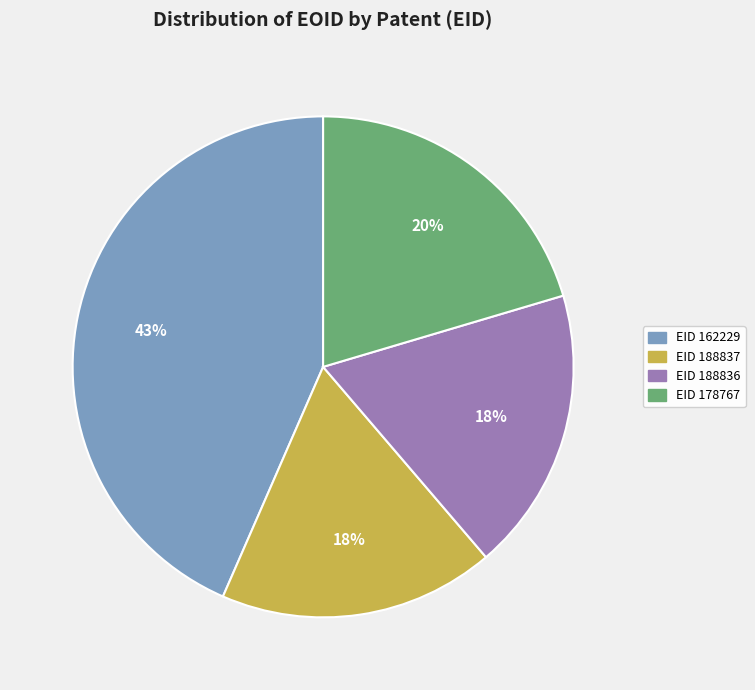

To the nearest percent, what is the difference between the EID 162229 and EID 188836 slice percentages?

25%